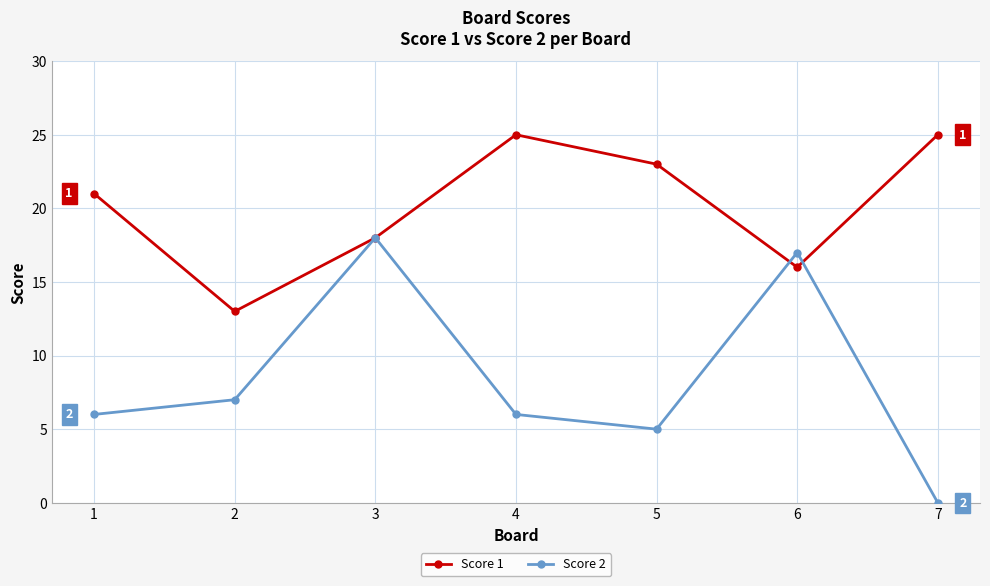

What is the difference between the Score 1 values at 2 and 4?

12